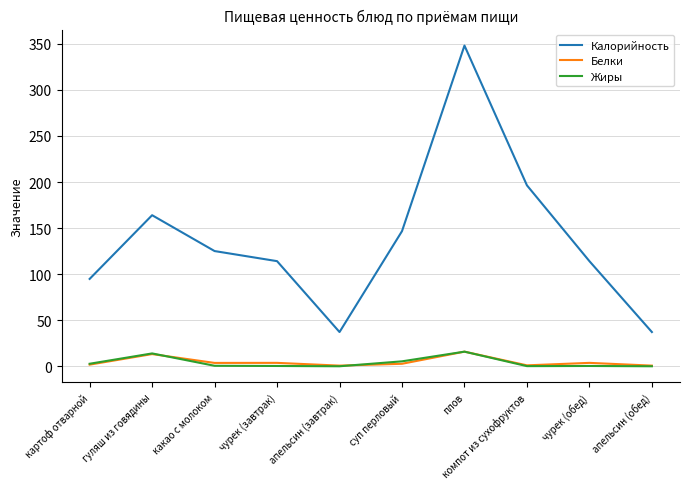

How many values in the Белки series exceed 3?

5